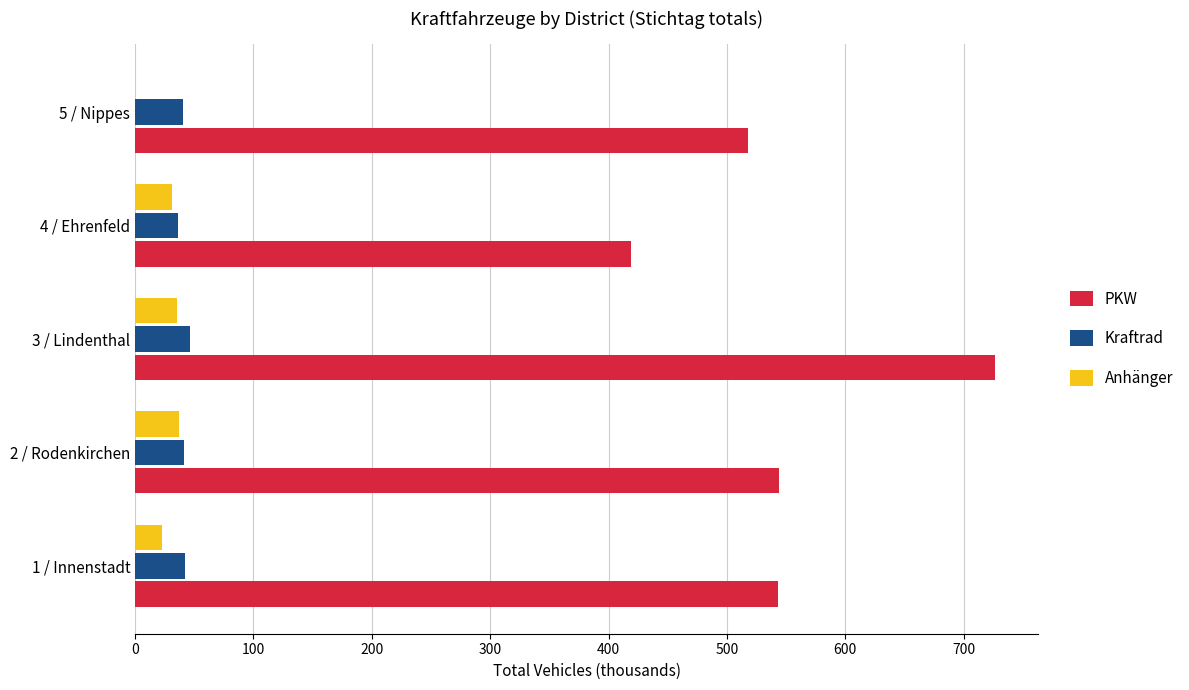

At which category is the sum across all series the highest?

3 / Lindenthal